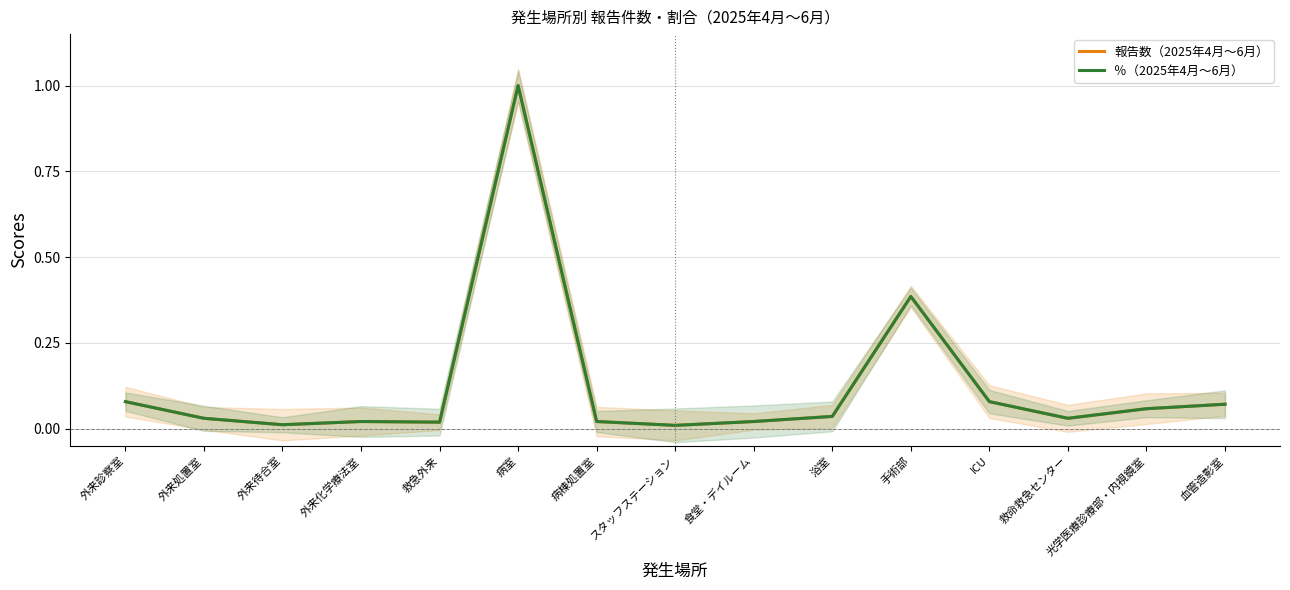

How many times do ％（2025年4月～6月） and 報告数（2025年4月～6月） cross each other?

3